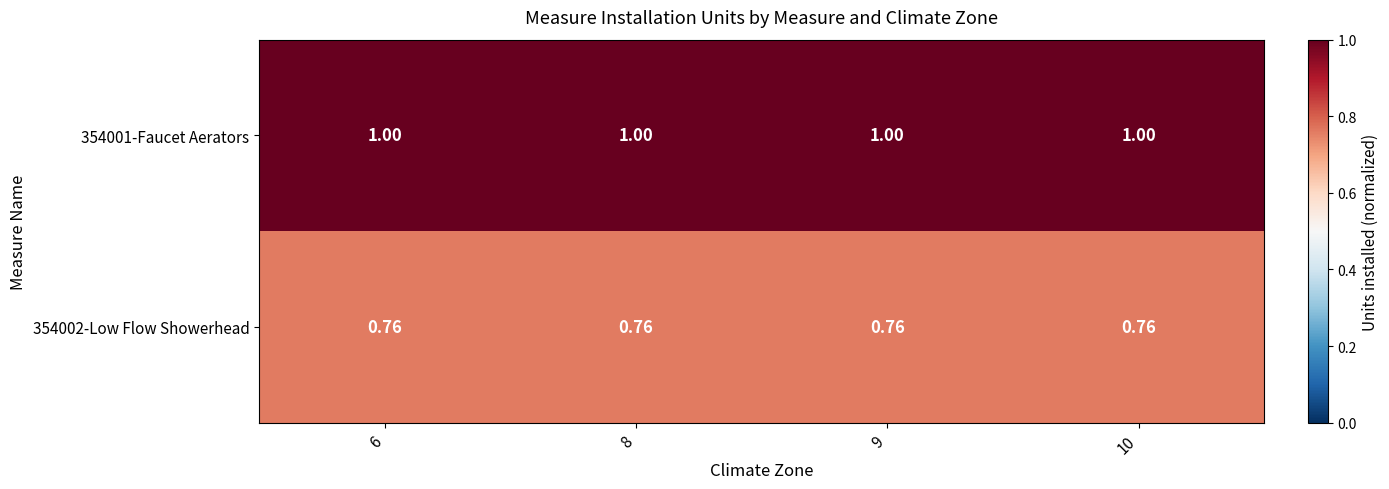

Is the value of 354002-Low Flow Showerhead at 10 greater than the value of 354001-Faucet Aerators at 9?

No